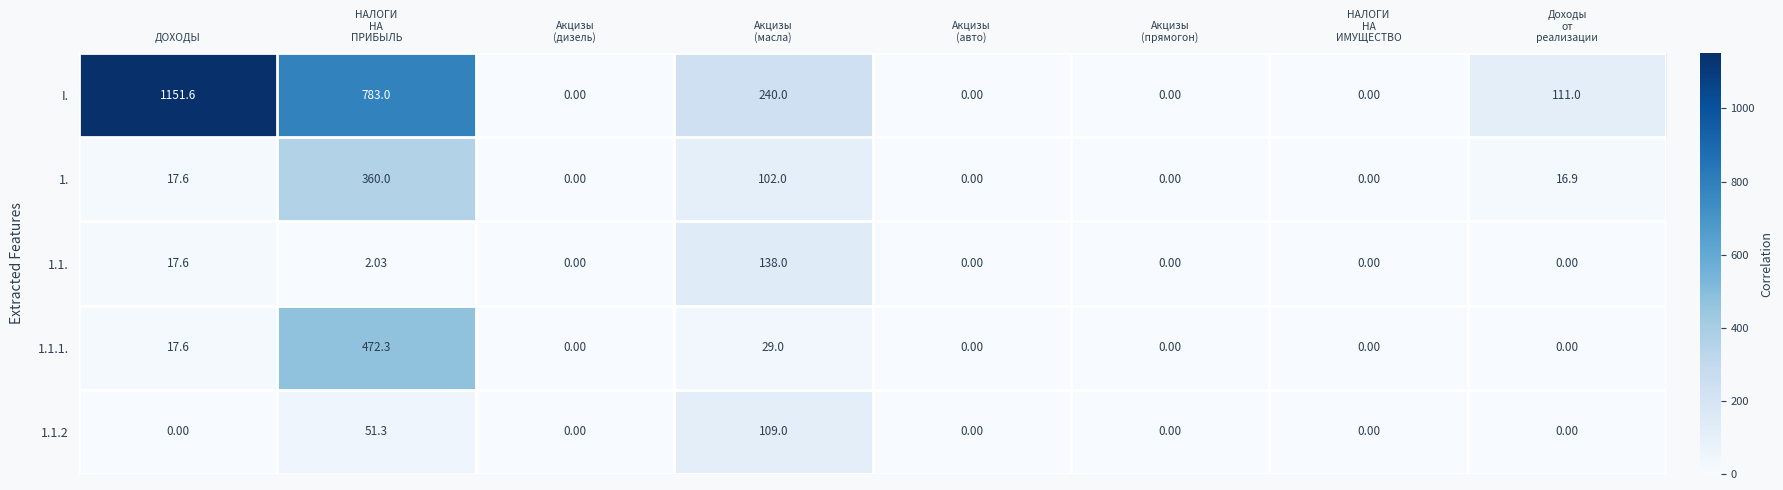

How many categories are shown in the chart?

8